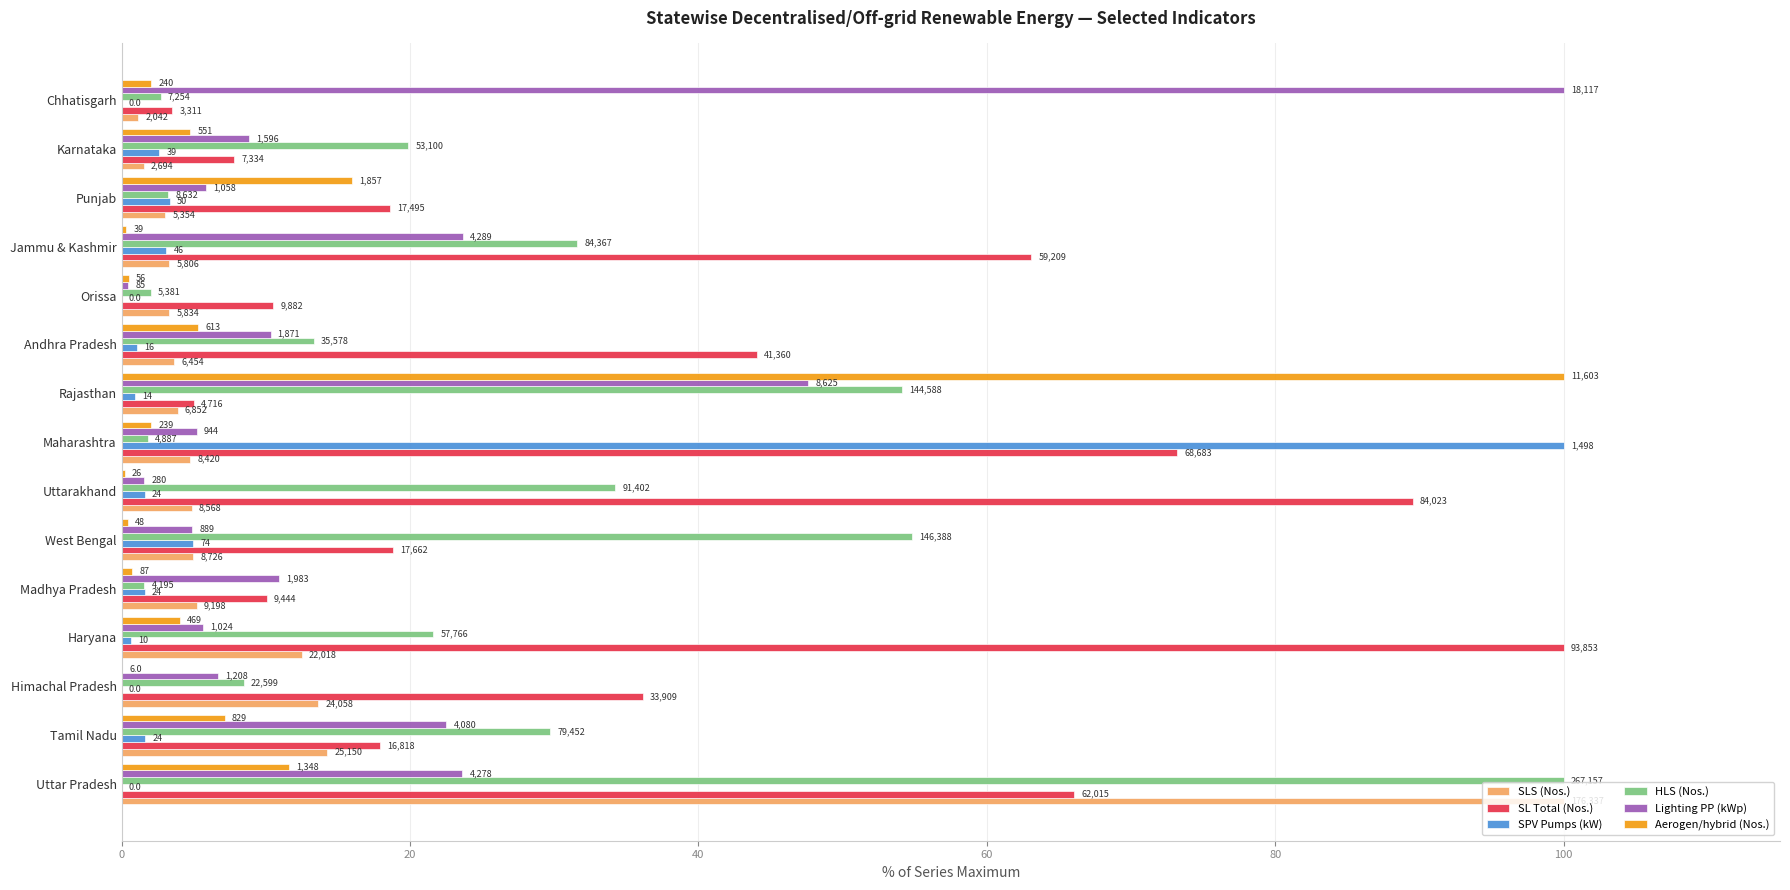

What are all the series names shown in the legend?

SLS (Nos.), SL Total (Nos.), SPV Pumps (kW), HLS (Nos.), Lighting PP (kWp), Aerogen/hybrid (Nos.)